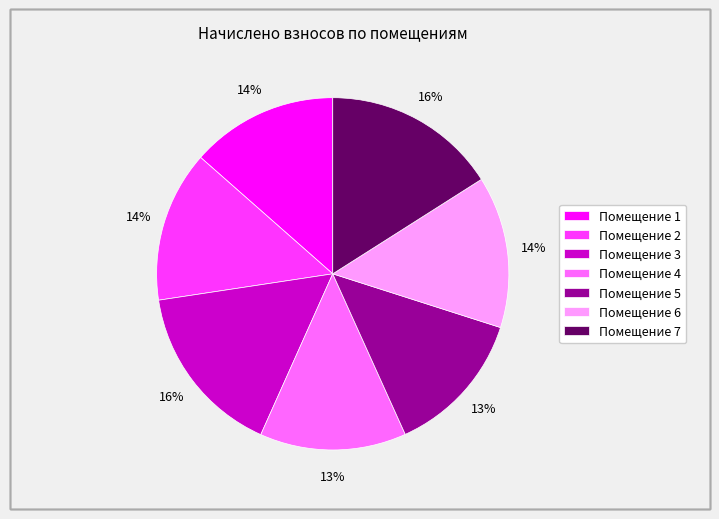

Between Помещение 6 and Помещение 3, which is larger?

Помещение 3